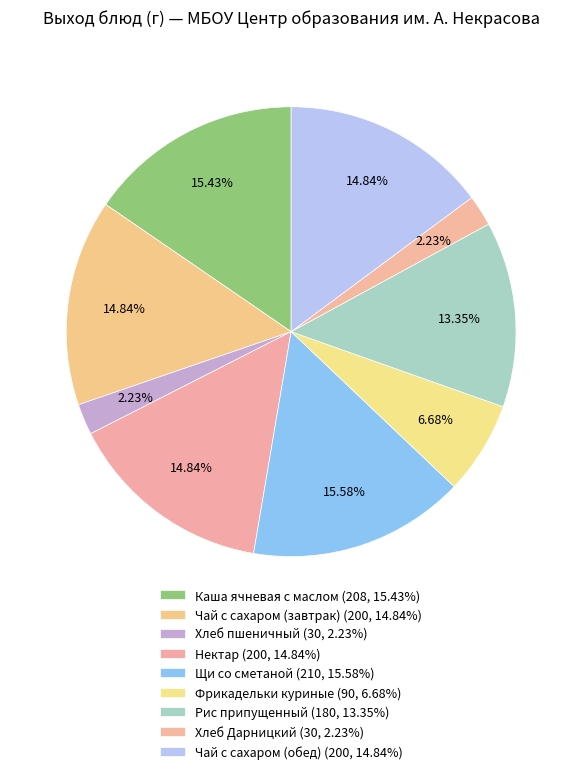

To the nearest percent, what is the difference between the Хлеб Дарницкий and Нектар slice percentages?

13%